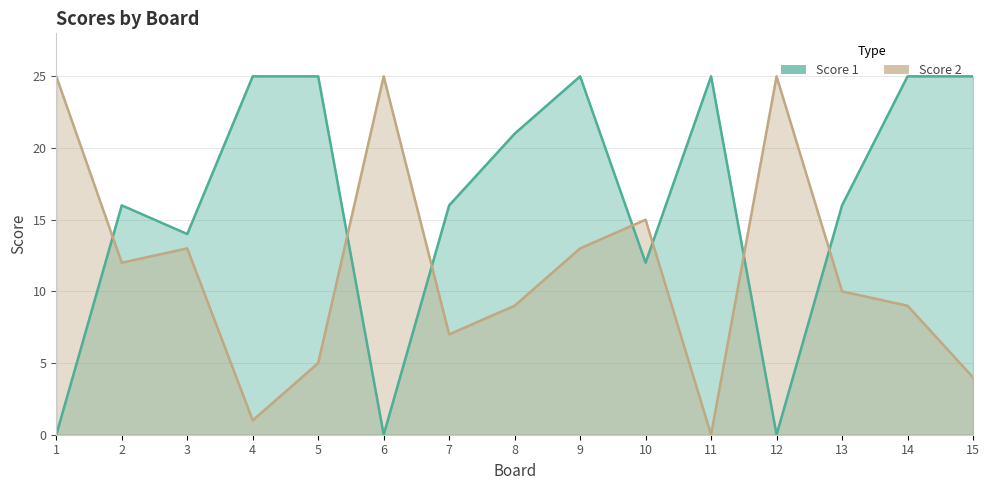

How many values in the Score 2 series exceed 10?

7